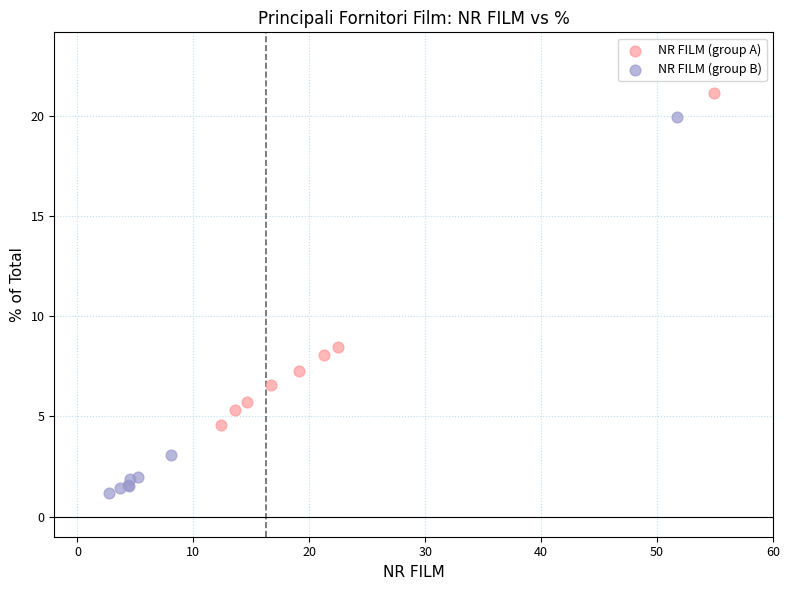

Which series reaches the maximum Y coordinate?

NR FILM (group A)